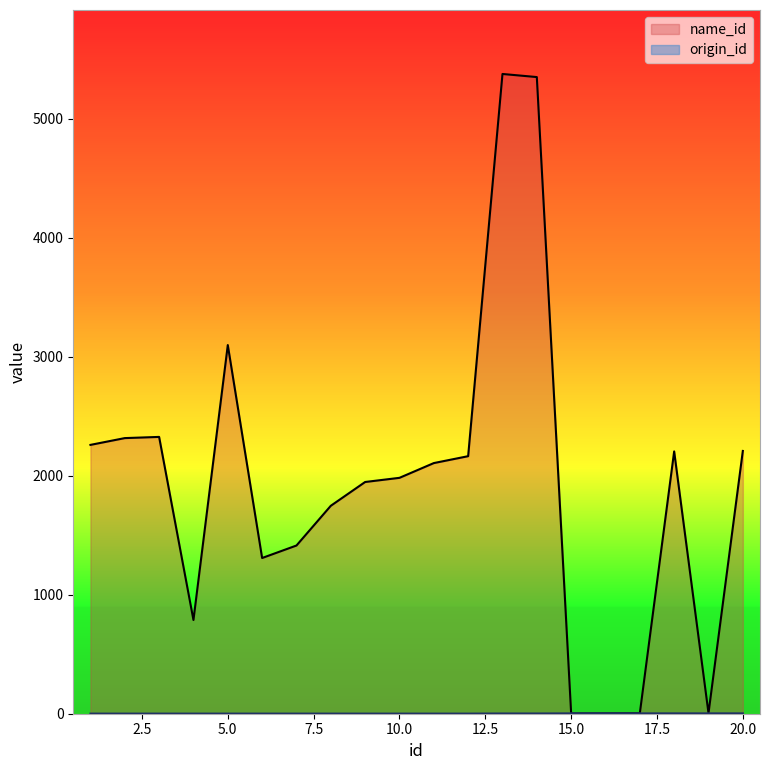

Rank the categories by origin_id value from lowest to highest.

1, 2, 3, 4, 5, 6, 7, 8, 9, 10, 11, 12, 13, 14, 15, 16, 17, 18, 19, 20